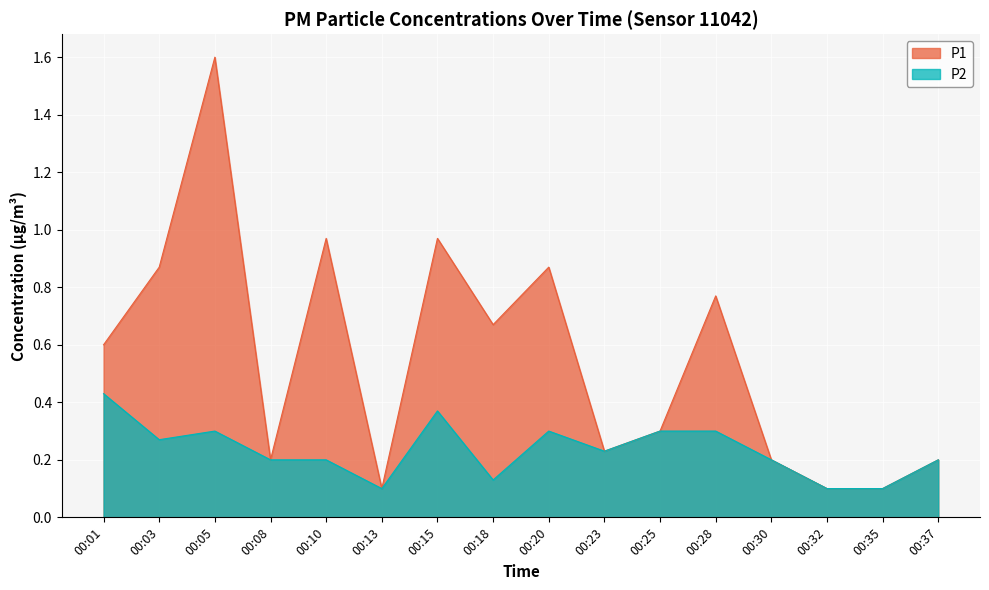

What is the sum of the P1 values at 00:10 and 00:35?

1.1